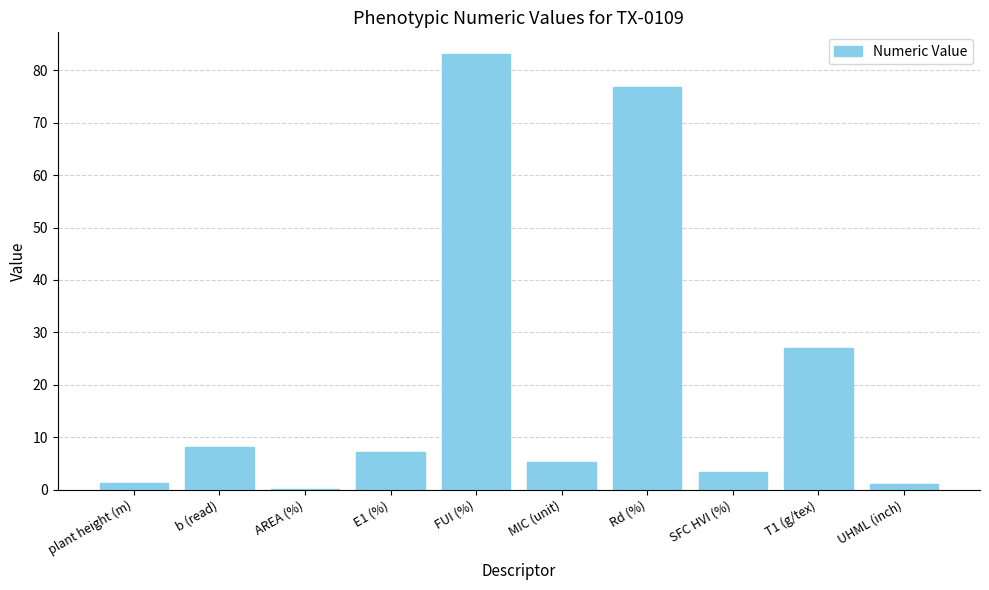

What is the difference between the values at FUI (%) and UHML (inch)?

82.1